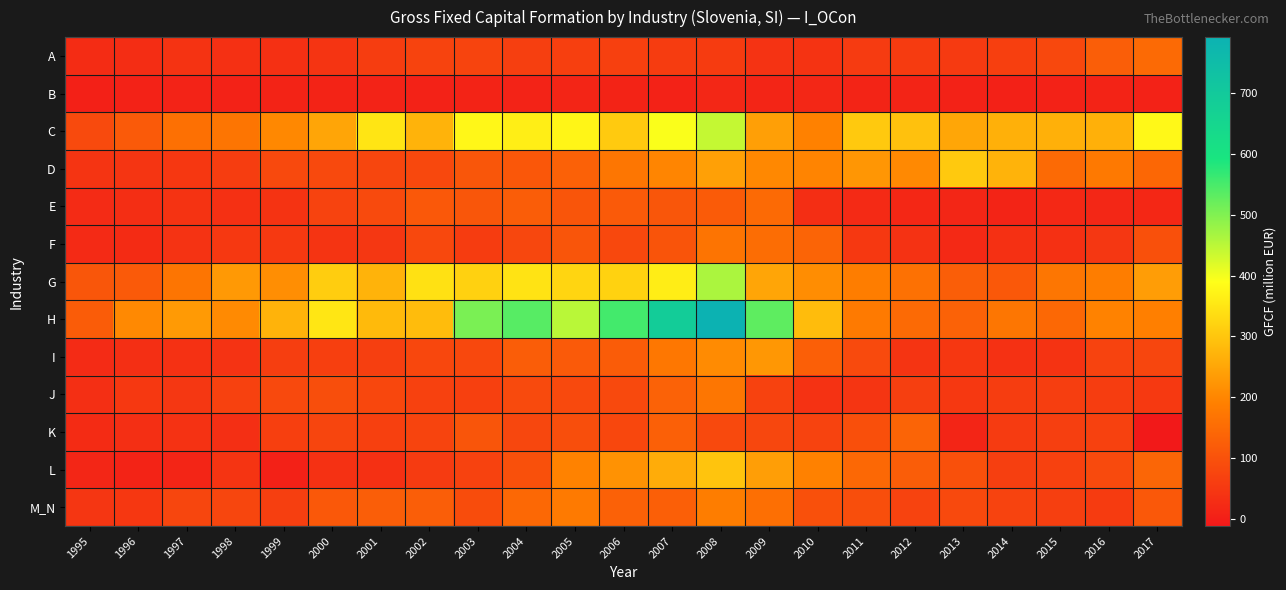

What is the difference between the highest and lowest values at 2002?

336.1